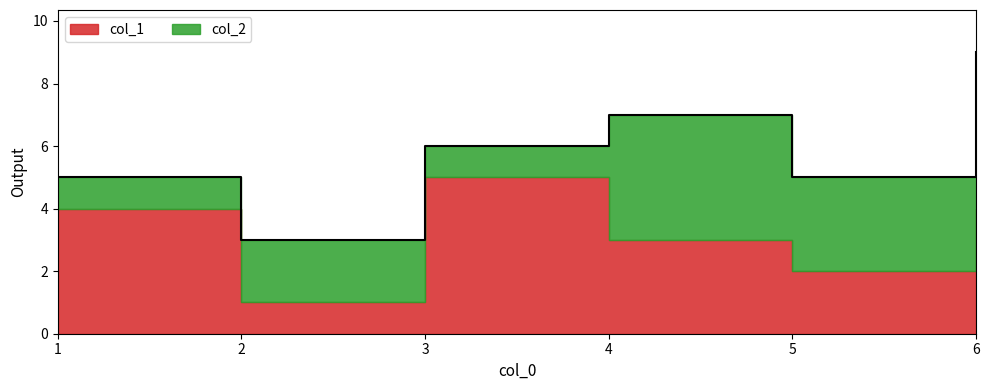

Count the values in the range 2 to 4.

4